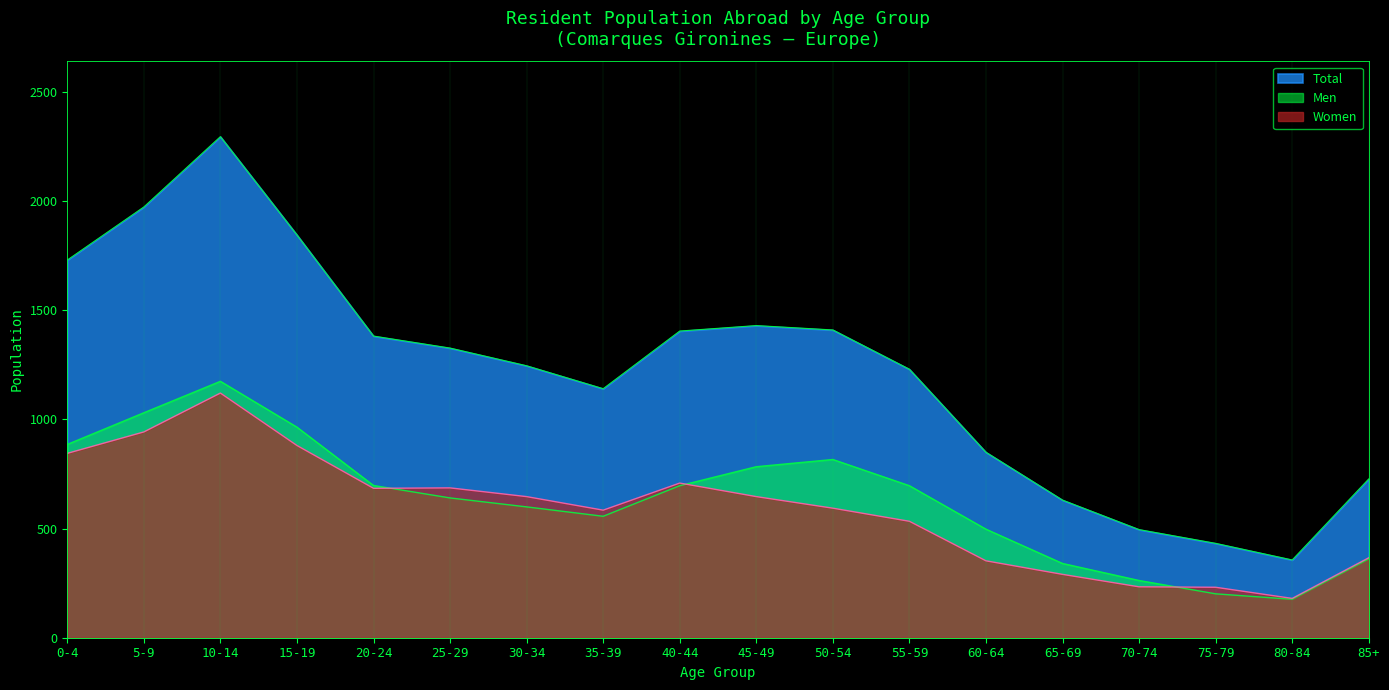

True or false: Total has more than 1 points higher than both neighbors.

True